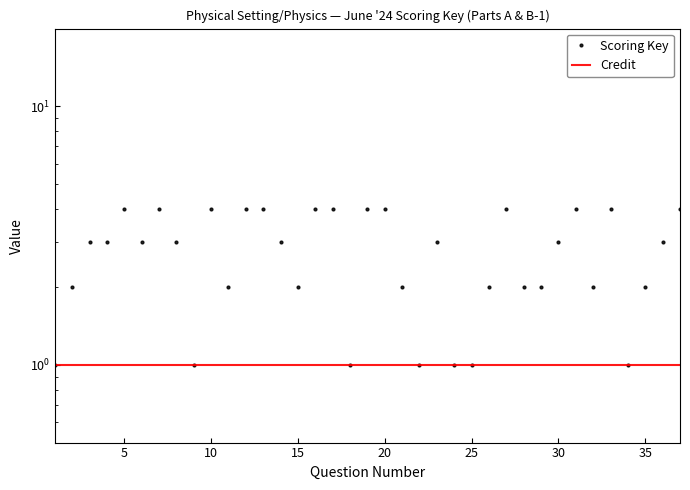

The value of Credit at 35 is 1. True or false?

False